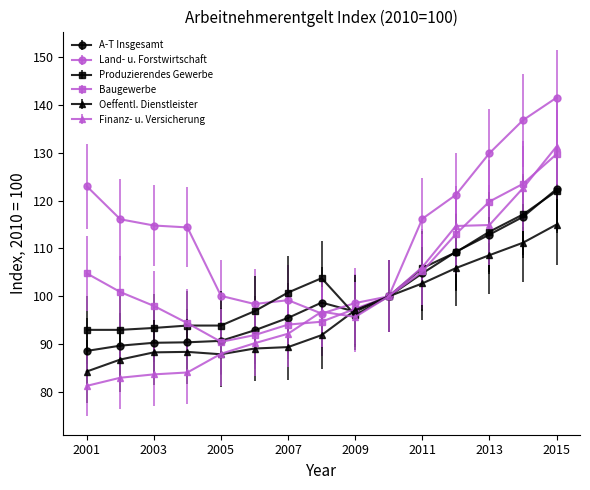

What is the value of the Produzierendes Gewerbe point at the 5th from the left?

93.9